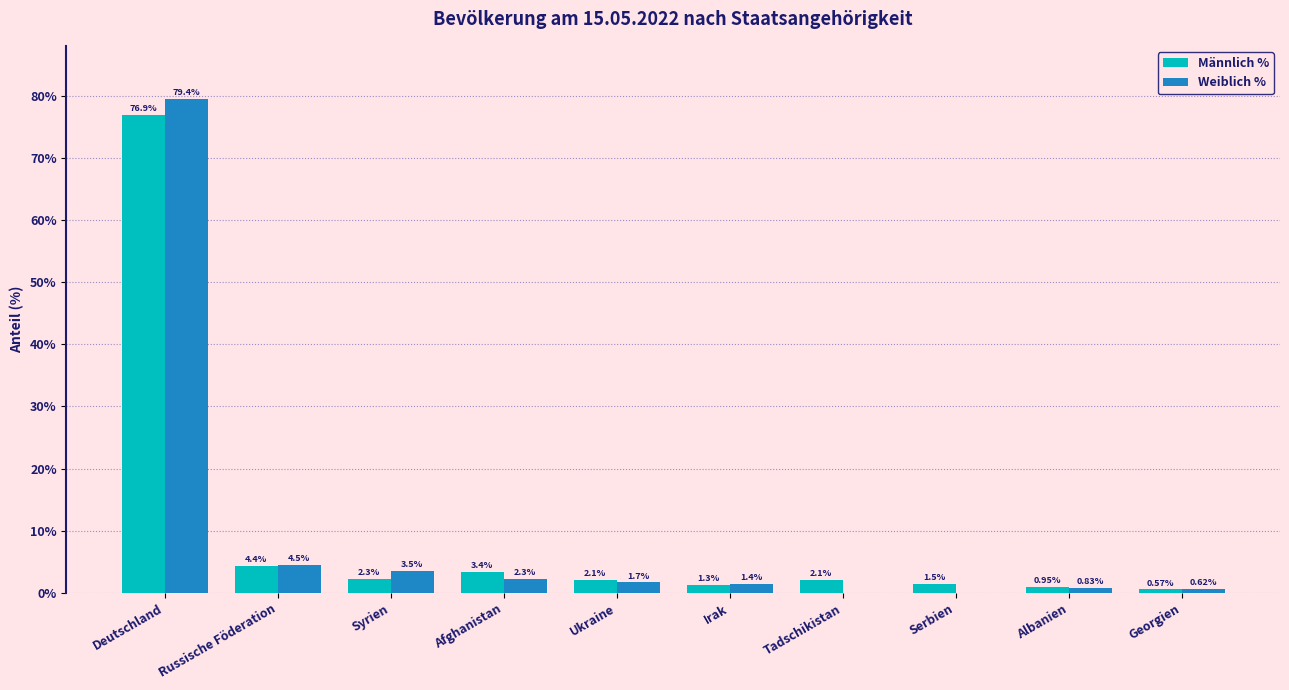

At which label does Männlich % first exceed 2?

Deutschland